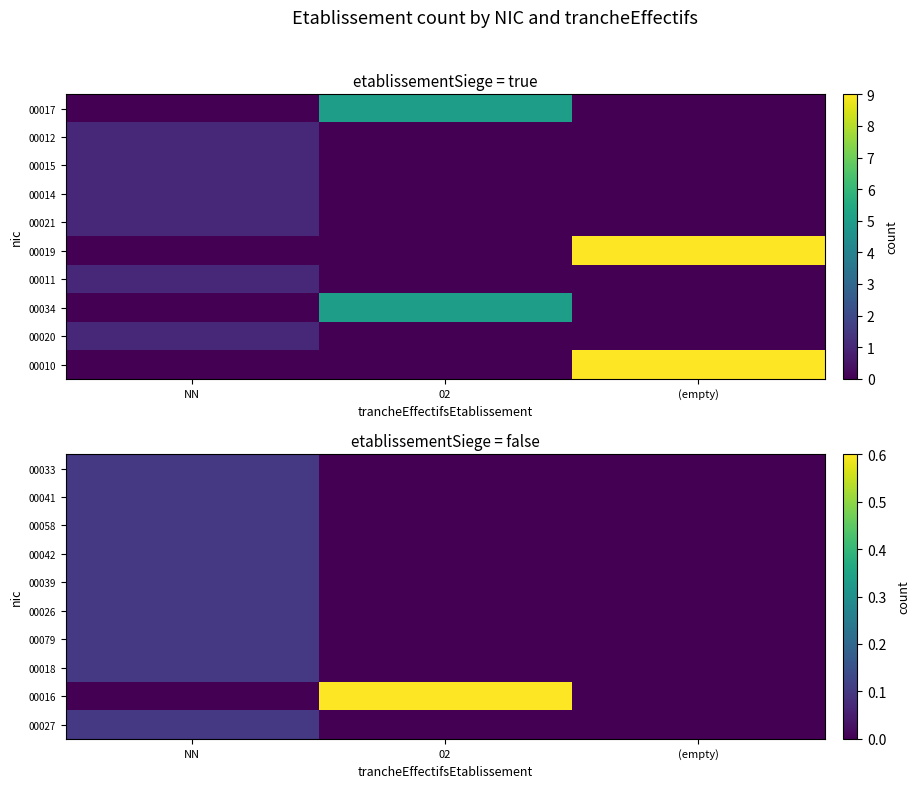

At which category is the sum across all series the highest?

NN